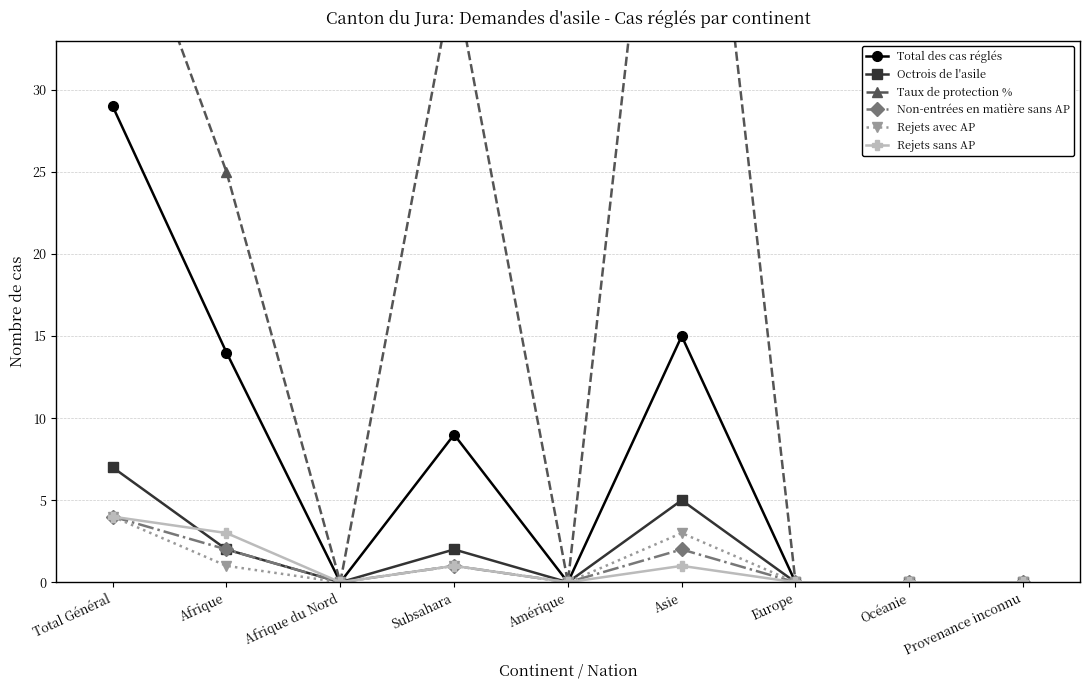

At which label is Non-entrées en matière sans AP closest to 2?

Afrique